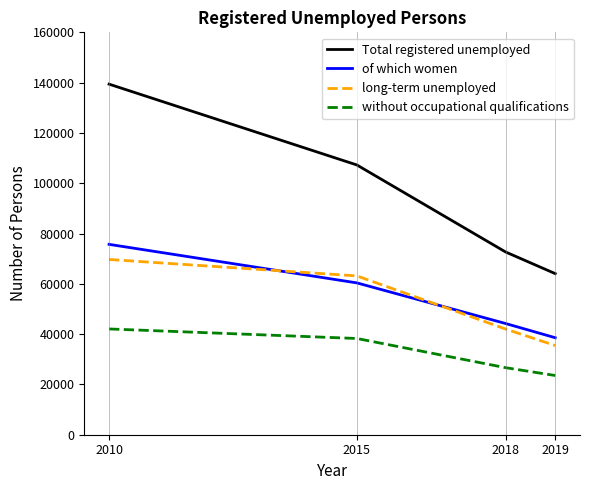

At which label is of which women closest to 57133?

2015